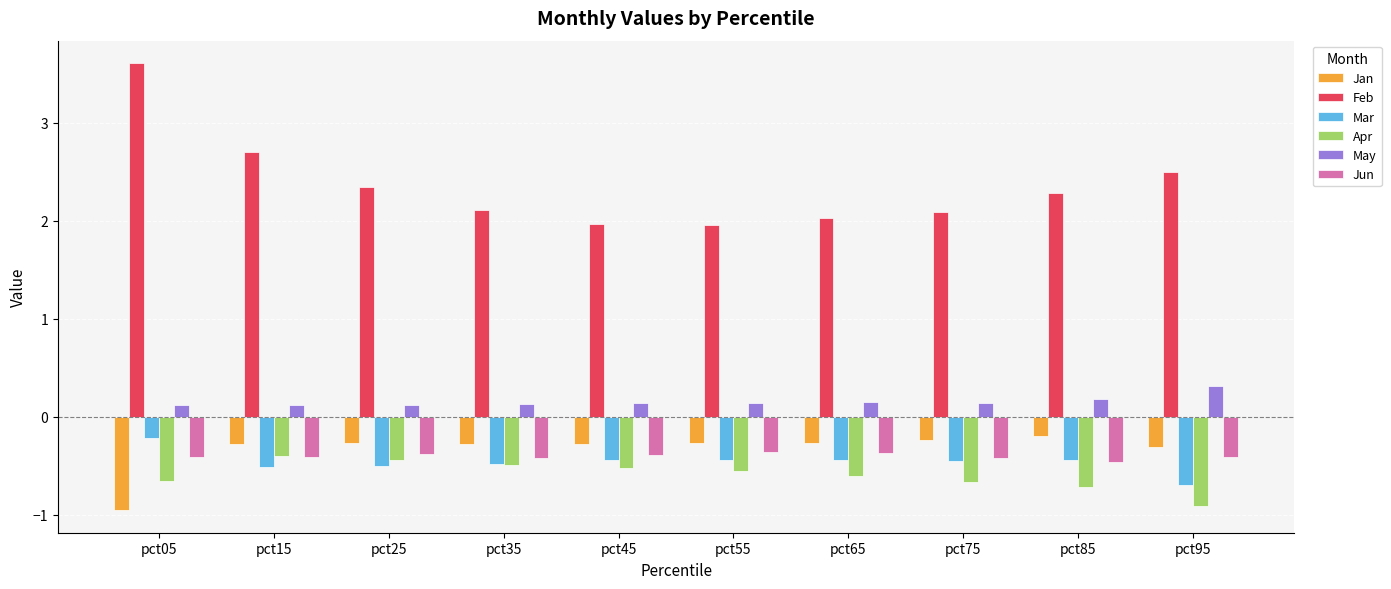

What is the total value across all series at pct15?

1.2